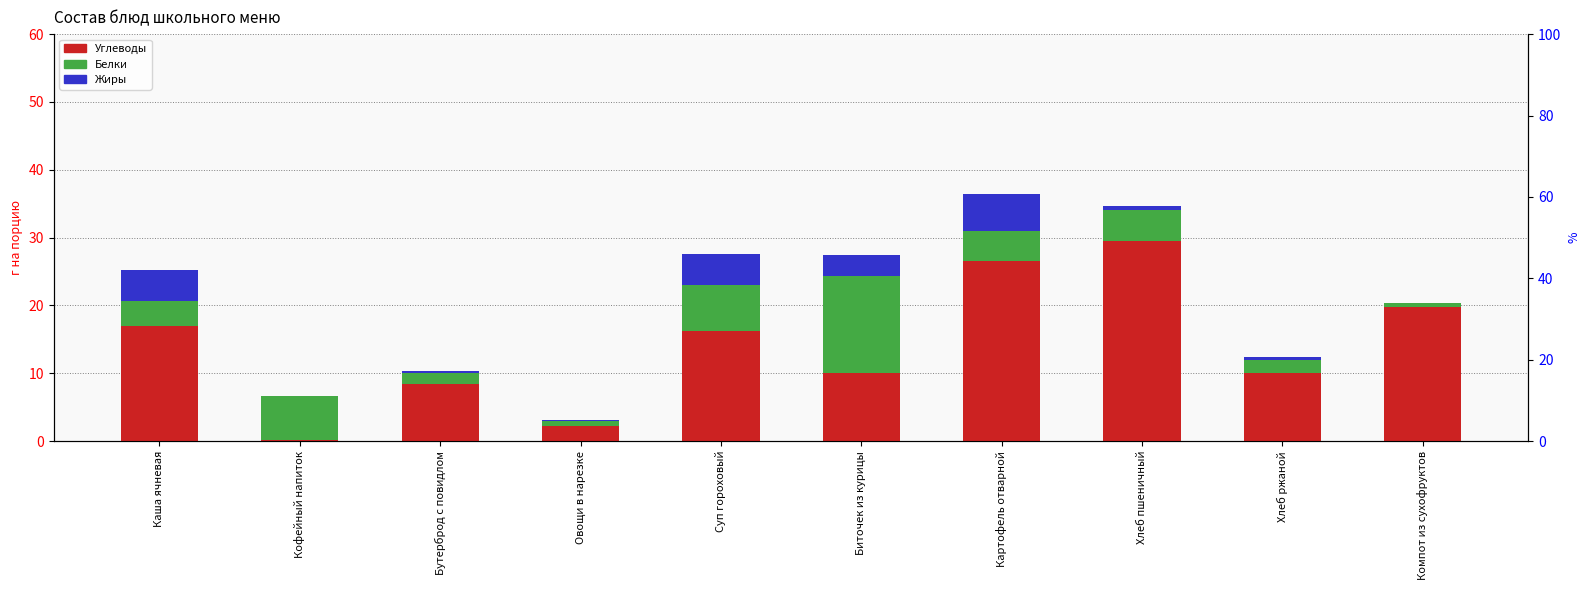

Rank the series by their average value, from lowest to highest.

Жиры, Белки, Углеводы